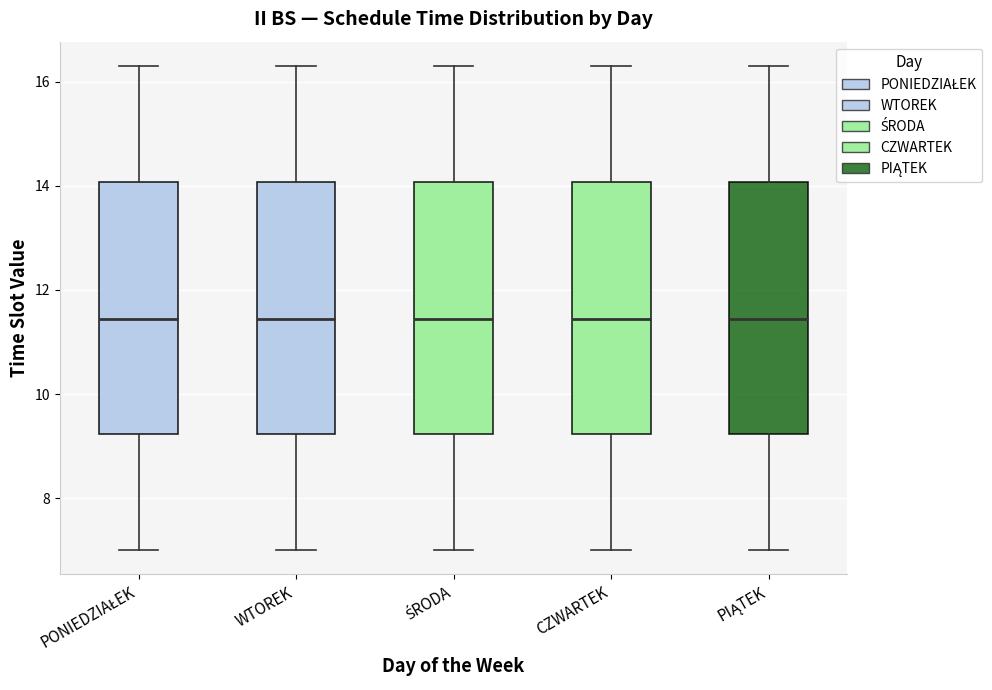

Where does the median line of the box for PONIEDZIAŁEK sit on the y-axis? The values are not printed on the chart, so give them approximately, as read against the axis.

11.4